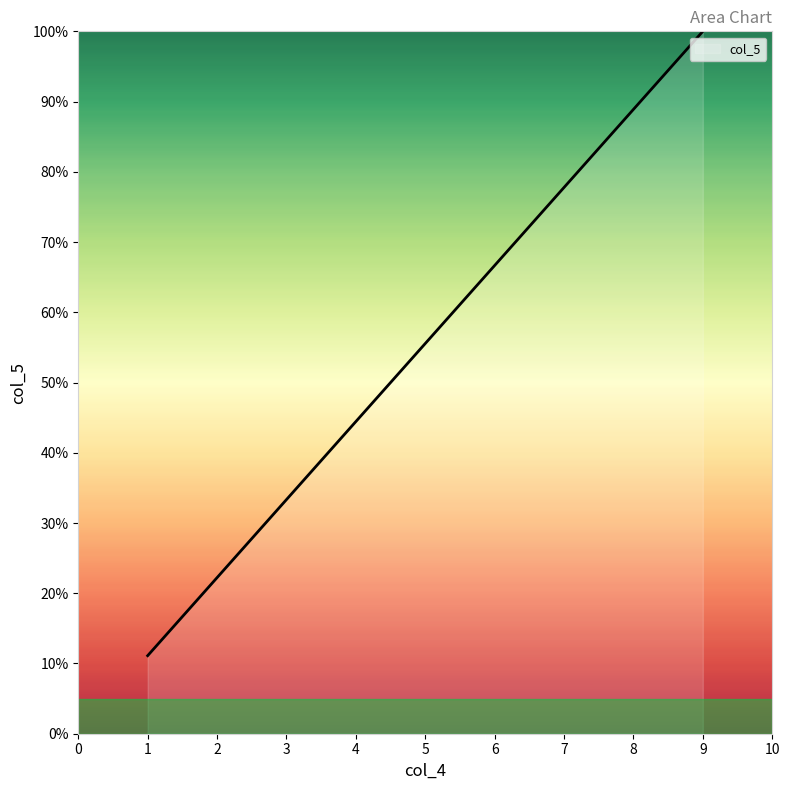

At which category does the chart reach its peak across all series?

9